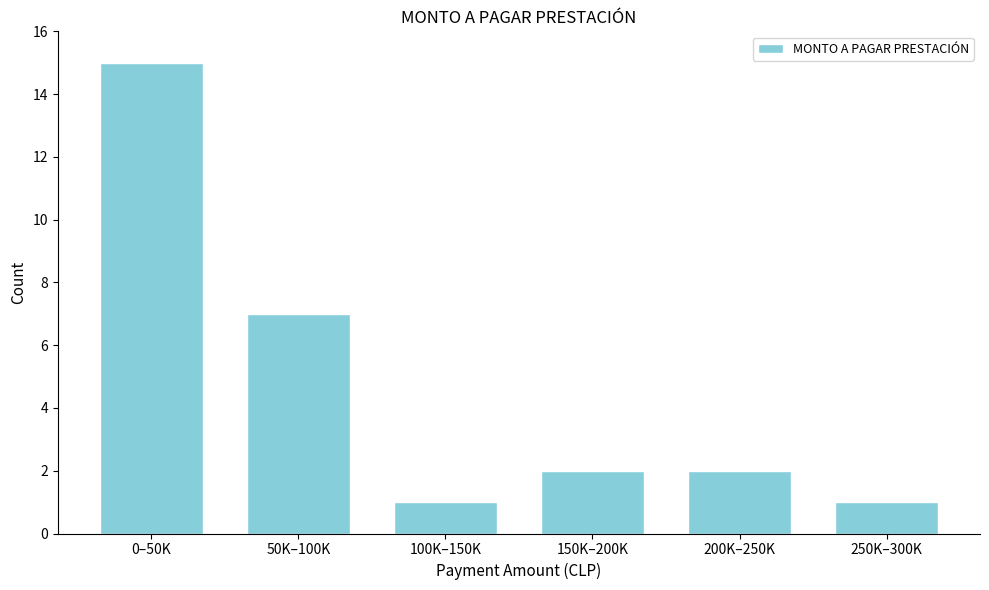

Reading left to right, what are all the values shown in this chart?

0–50K=15	50K–100K=7	100K–150K=1	150K–200K=2	200K–250K=2	250K–300K=1